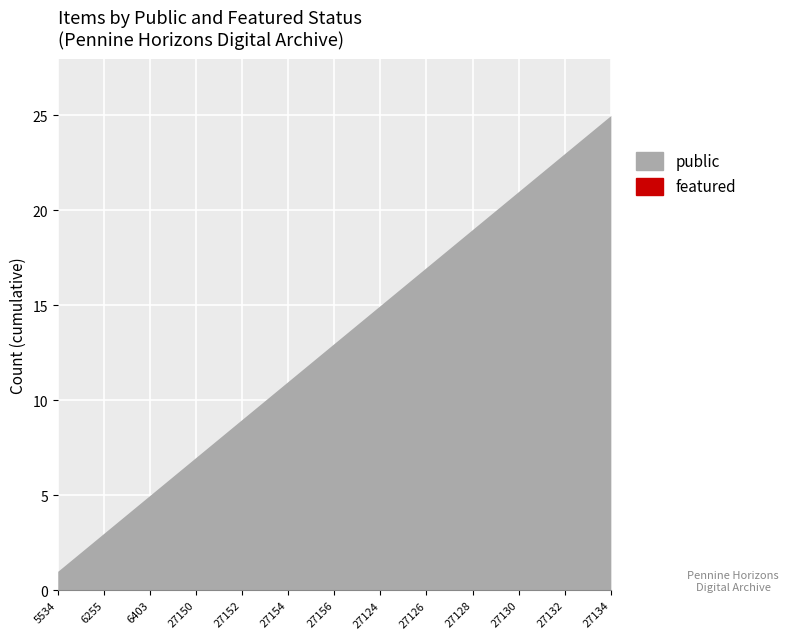

True or false: public and featured intersect in this chart.

False